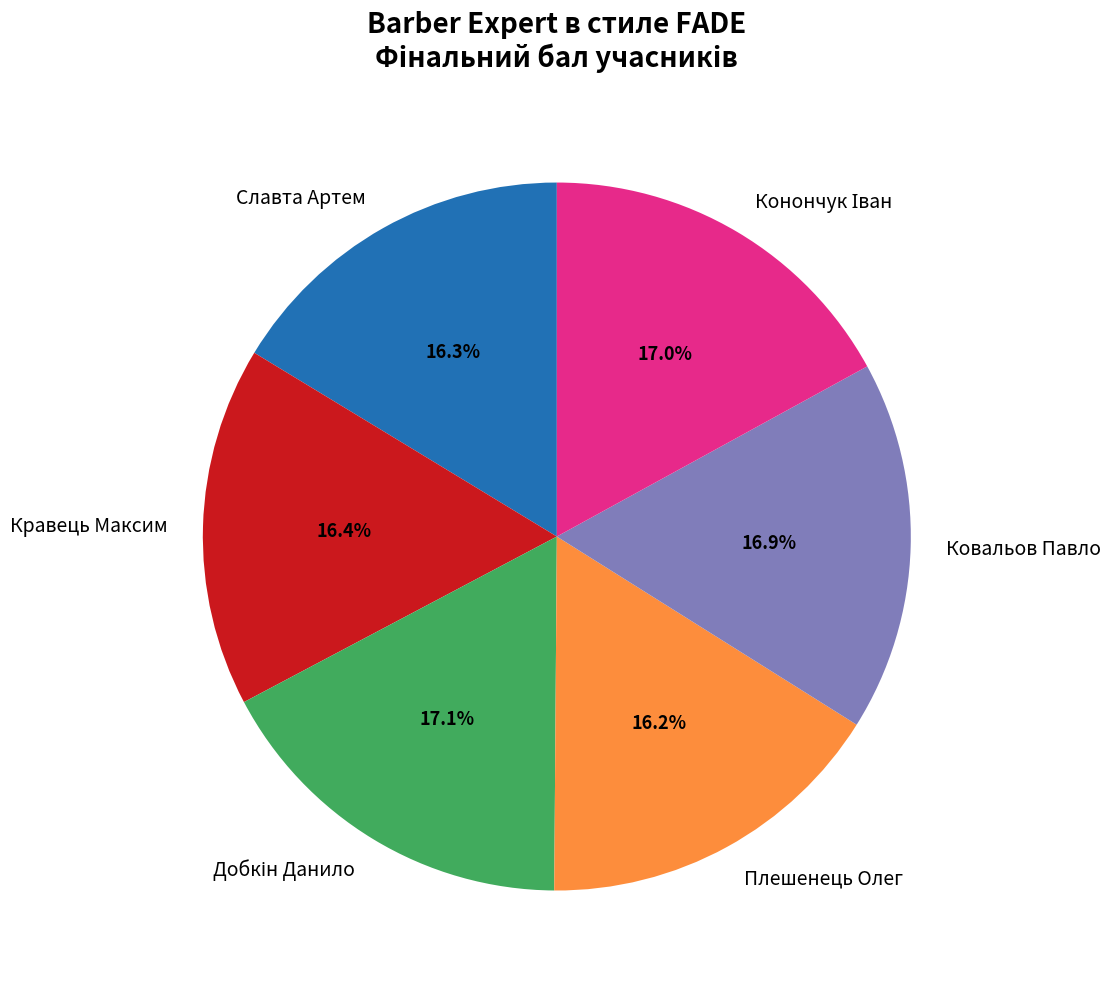

Is there any slice that represents more than half of the pie?

No